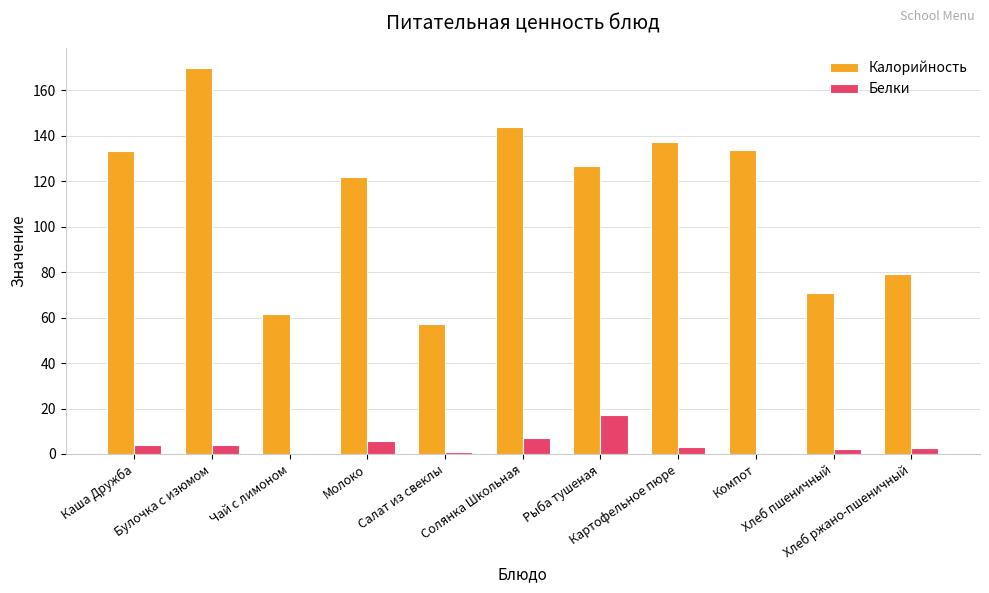

What is the sum of all Калорийность values?

1235.1